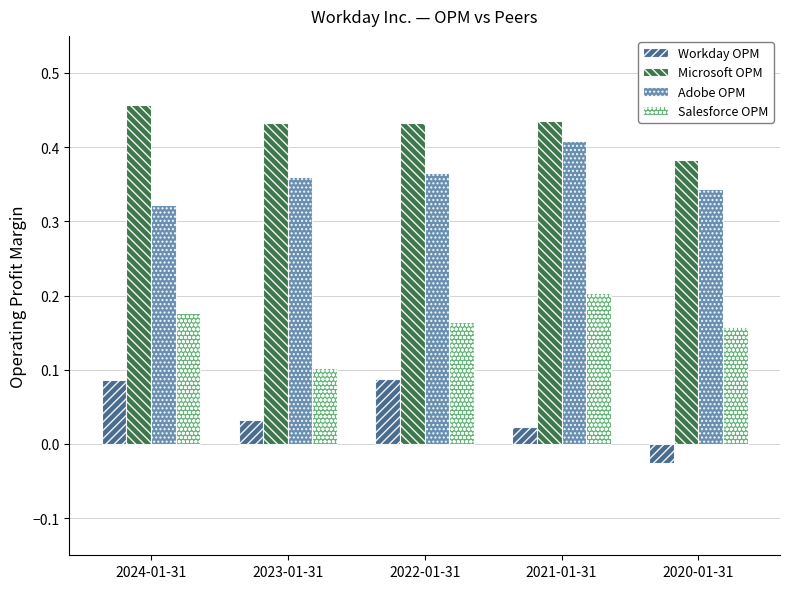

What is the sum of all Microsoft OPM values?

2.1